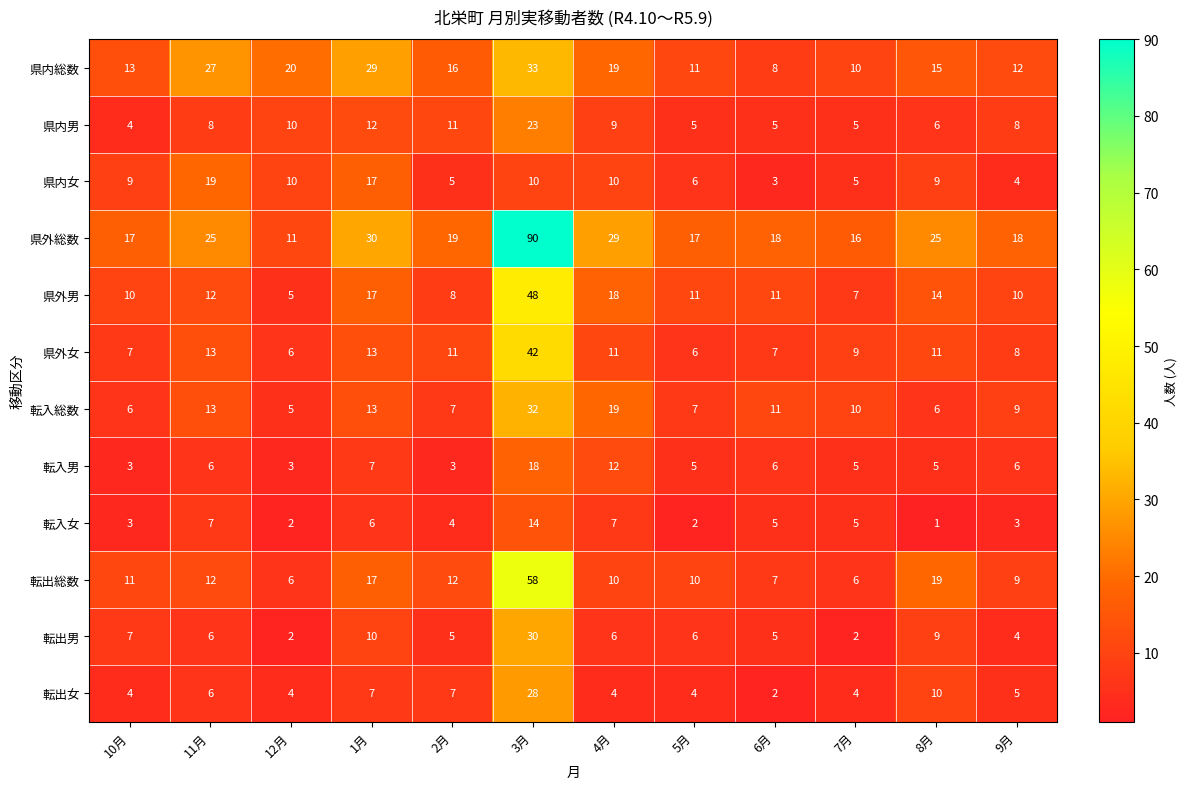

What is the sum of all 県外女 values?

144